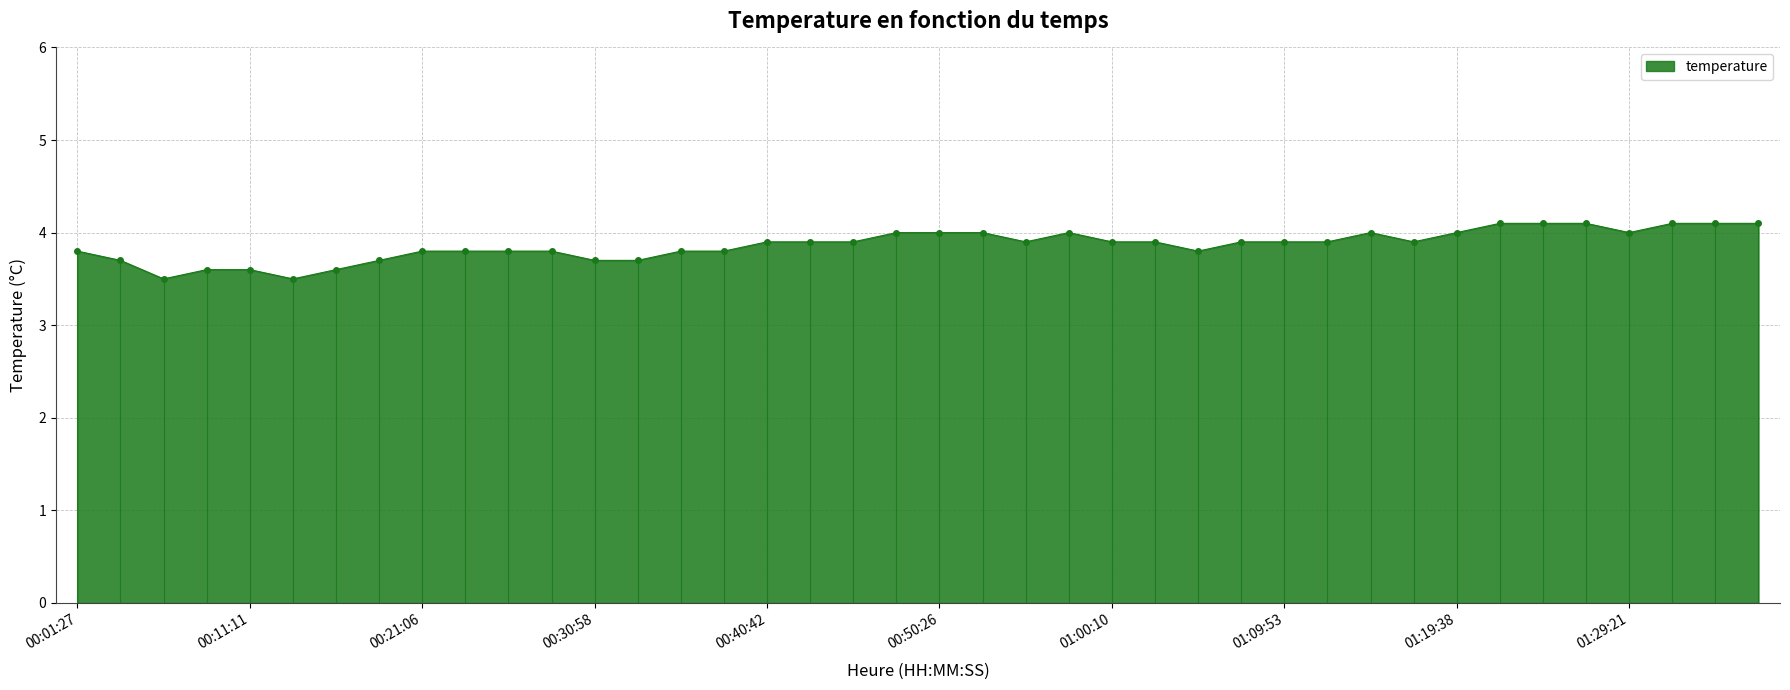

What is the value of the 20th point from the left?

4.0